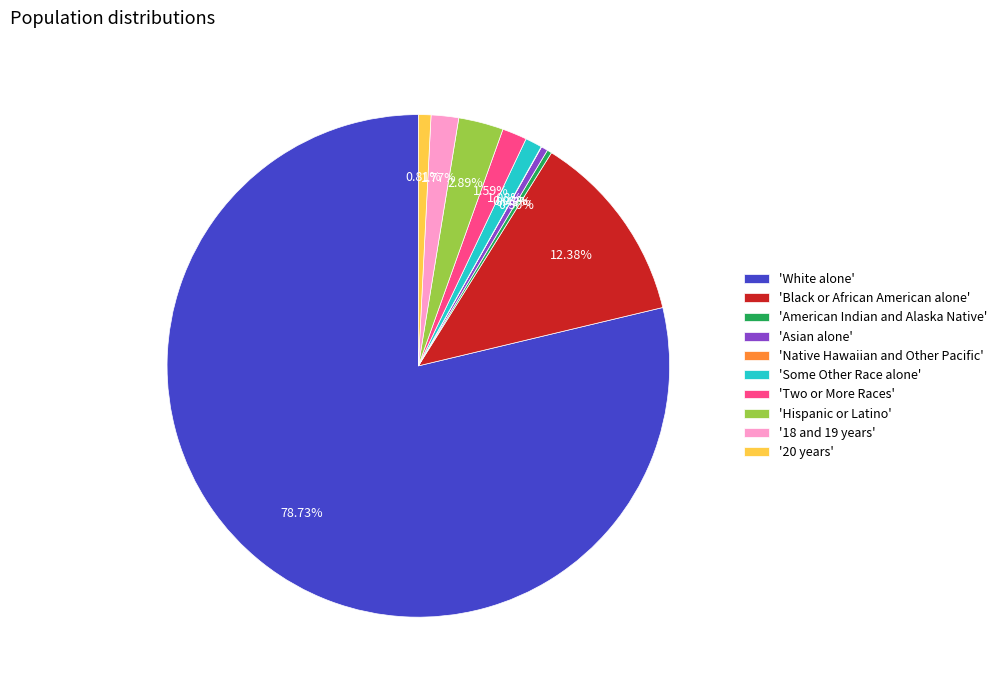

Do 'Hispanic or Latino' and 'Some Other Race alone' together represent more than half of the pie?

No